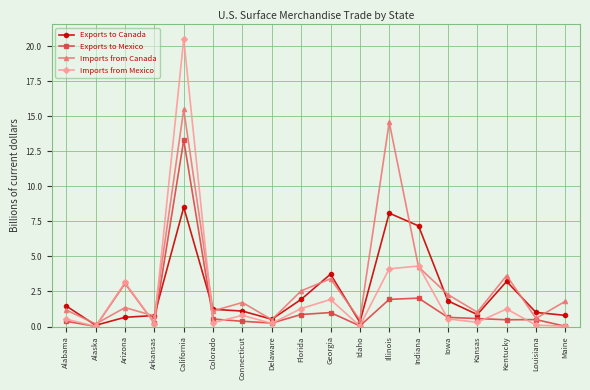

Which series changed the most between Kansas and Kentucky?

Imports from Canada